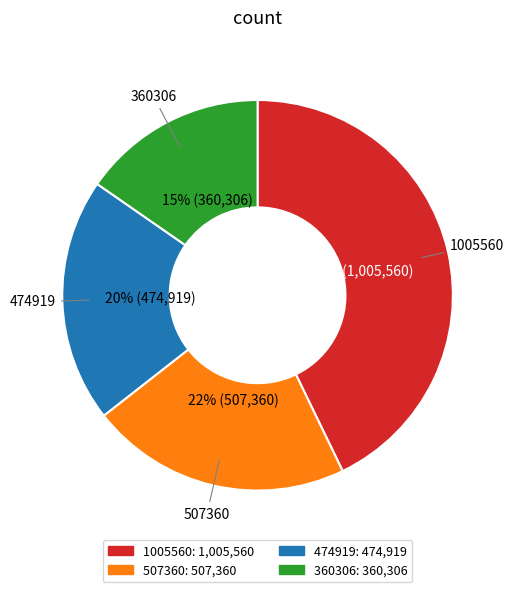

To the nearest percent, what is the combined percentage of 474919 and 507360?

42%